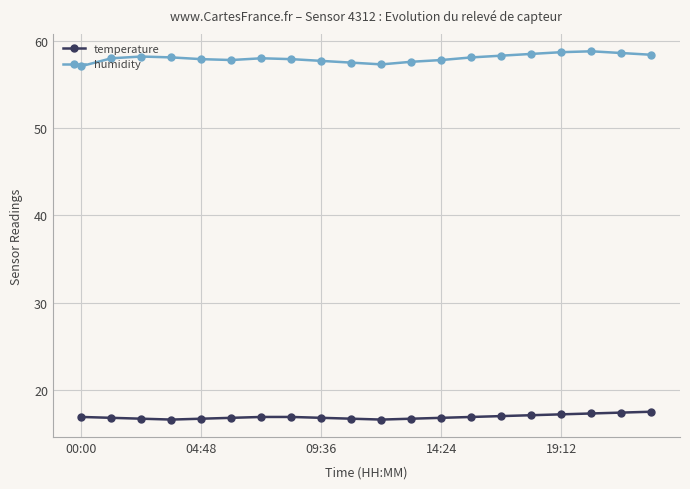

What is the difference between the maximum and minimum values in the temperature series?

0.9